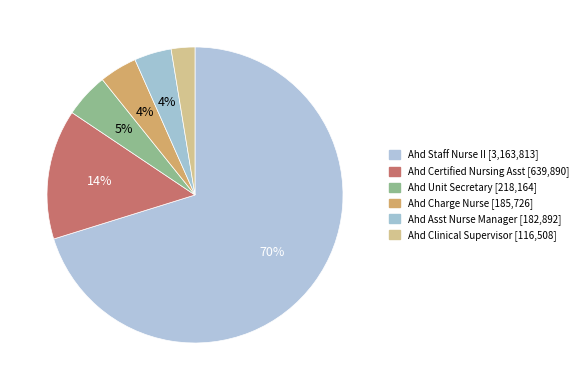

How many slices are in this pie chart?

6